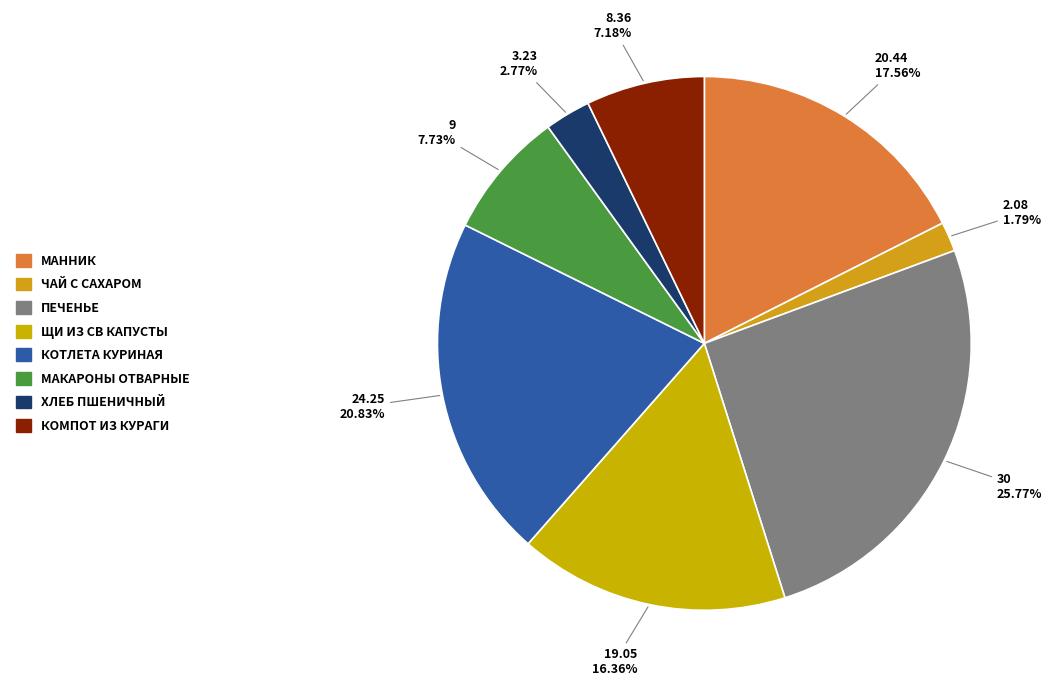

How many slices are in this pie chart?

8